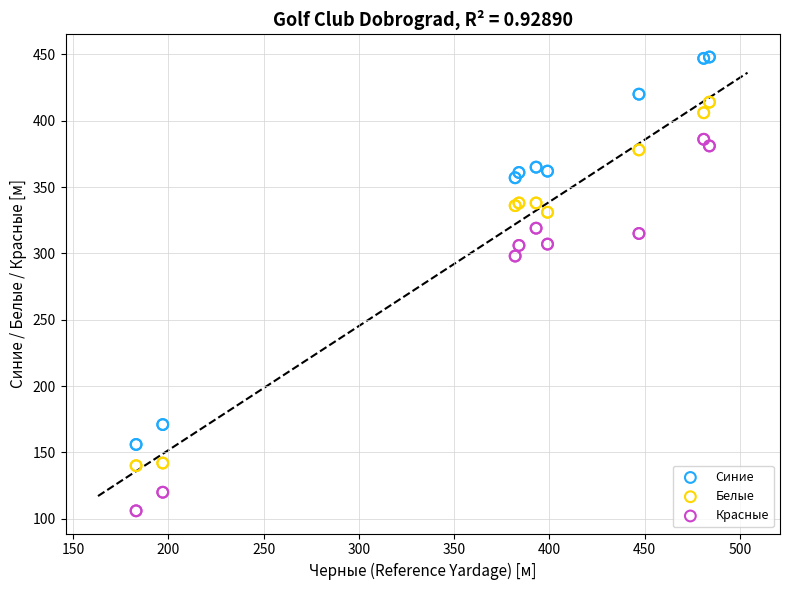

What is the X range (max minus min) for the scatter plot?

301